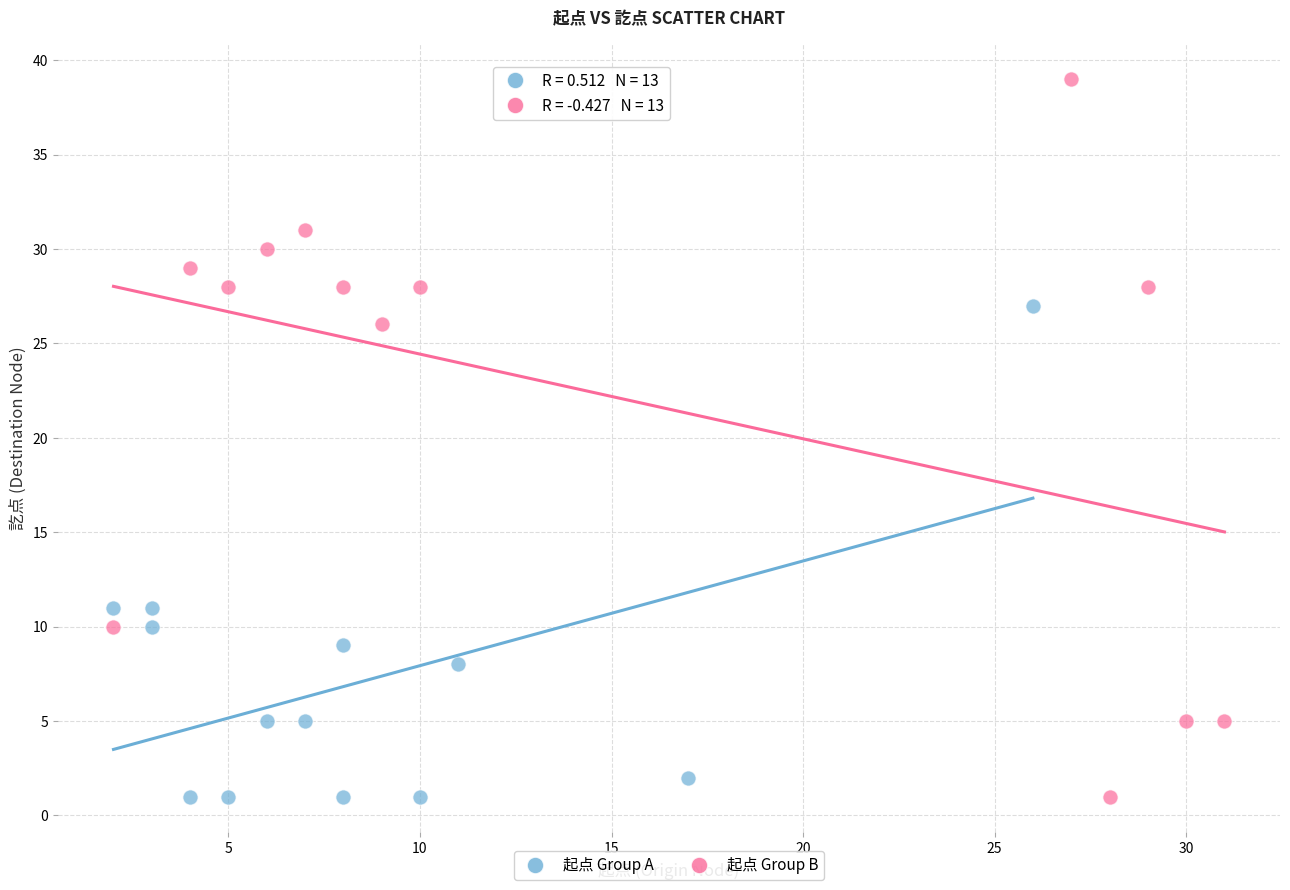

Which series contains the highest Y value?

起点 Group B